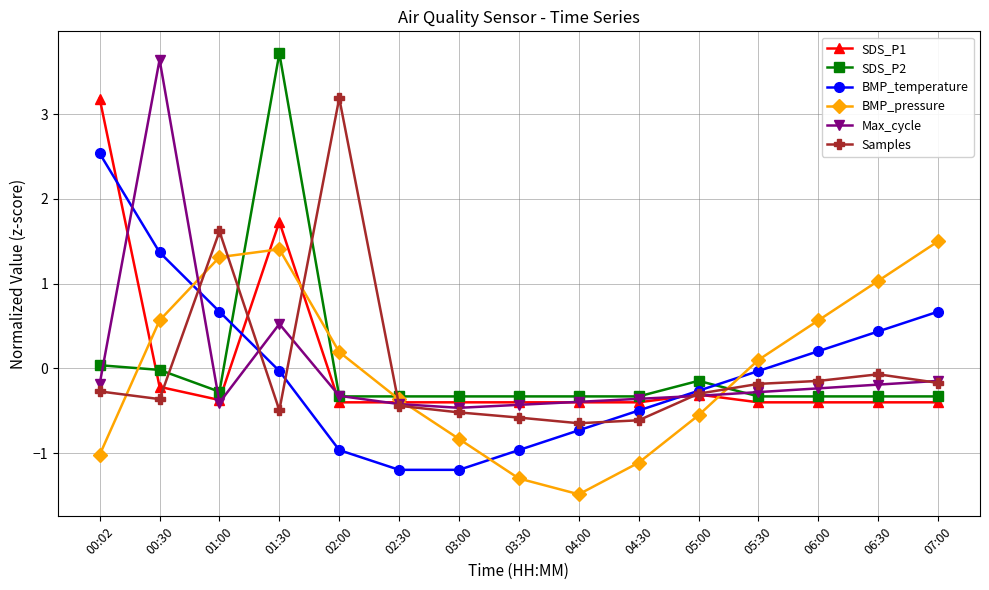

Which series ends up on top after the final intersection of BMP_pressure and SDS_P1?

BMP_pressure